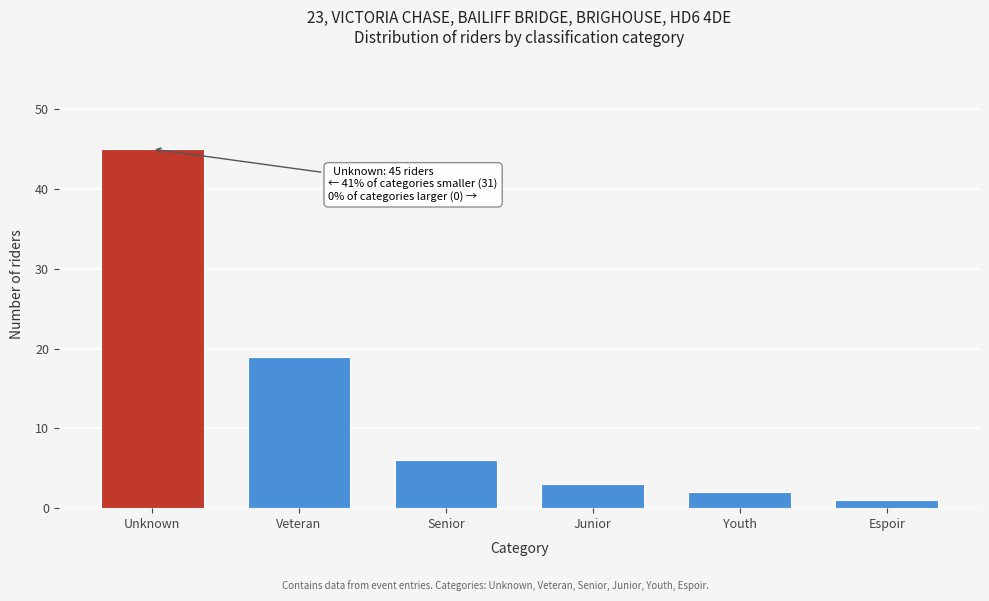

Reading right to left, list all the values displayed in this chart.

1	2	3	6	19	45